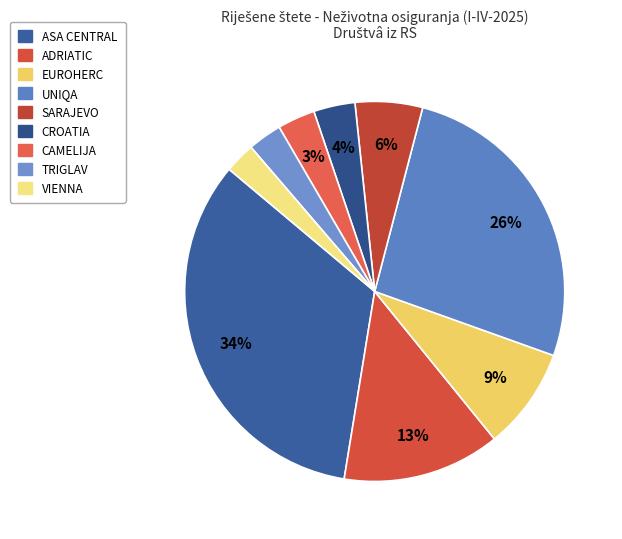

How many slices are in this pie chart?

9